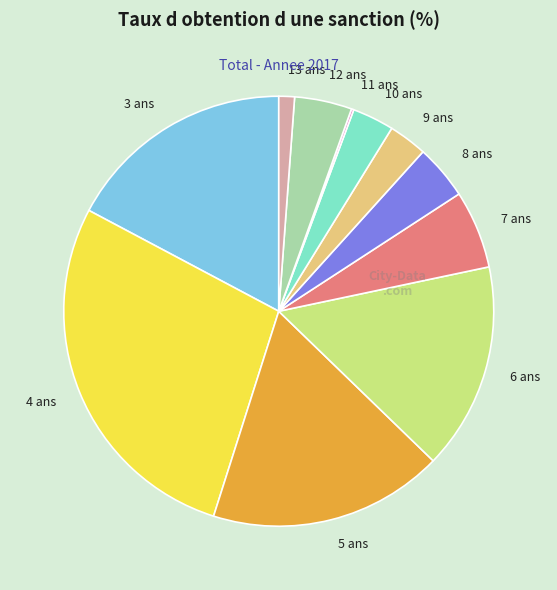

True or false: 7 ans accounts for 1% of the total.

False